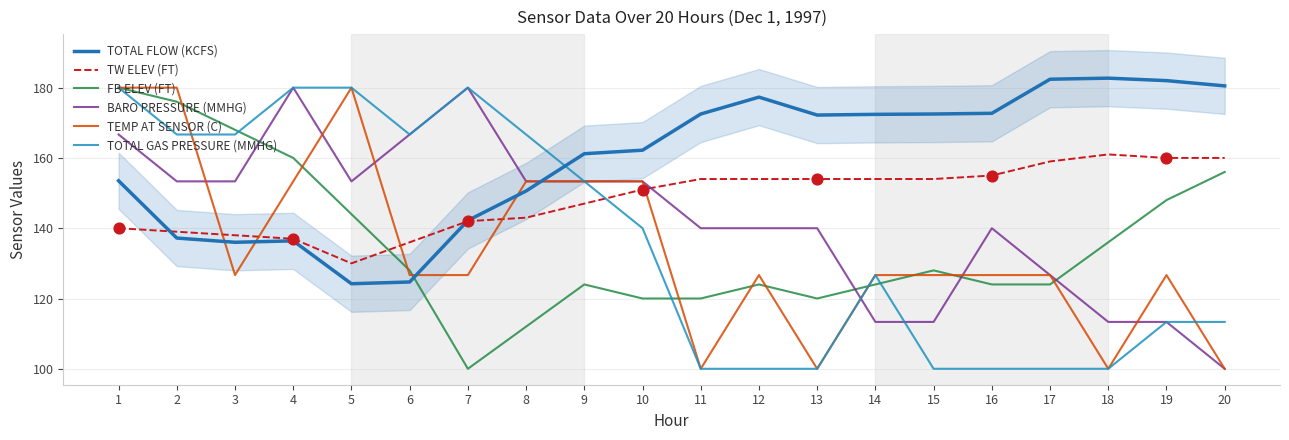

At how many categories does at least one series exceed 136?

20